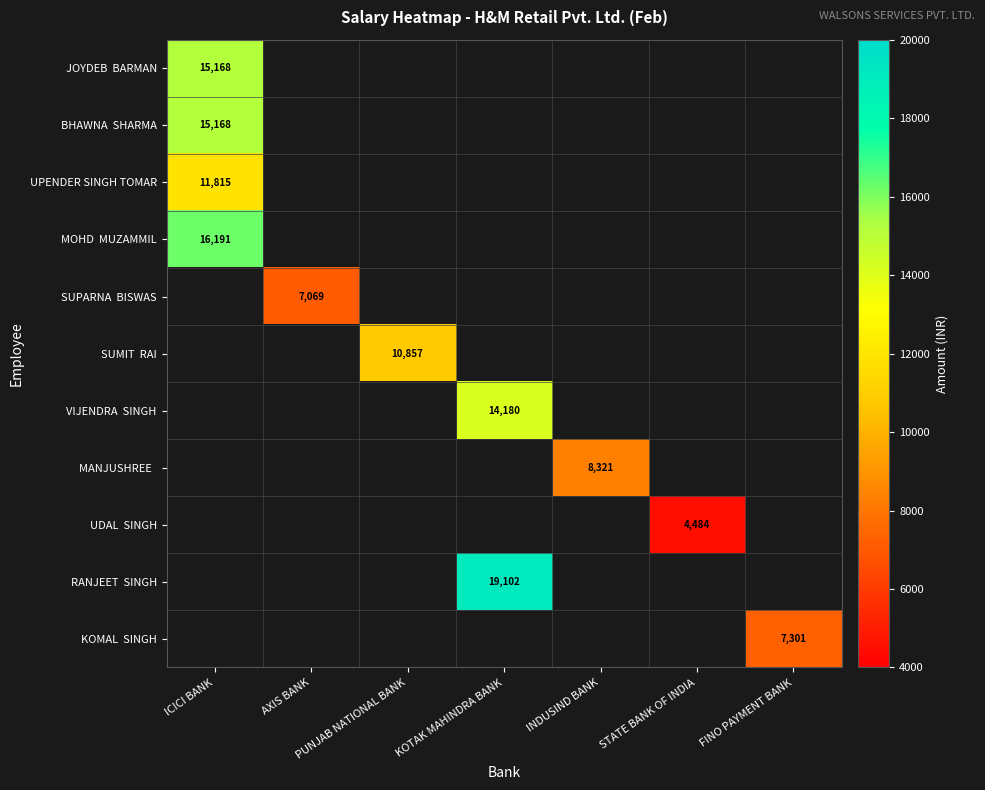

Between INDUSIND BANK and ICICI BANK, which is larger?

ICICI BANK